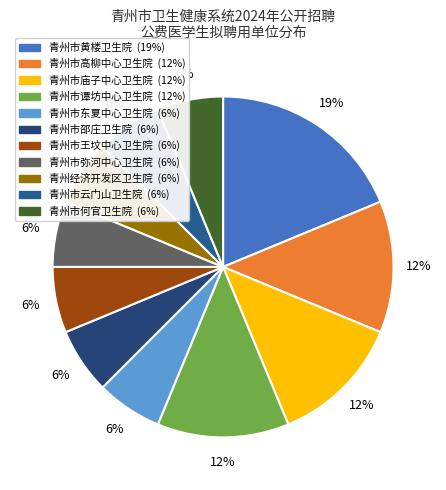

How much of the chart is everything except 青州市弥河中心卫生院?

93.8%